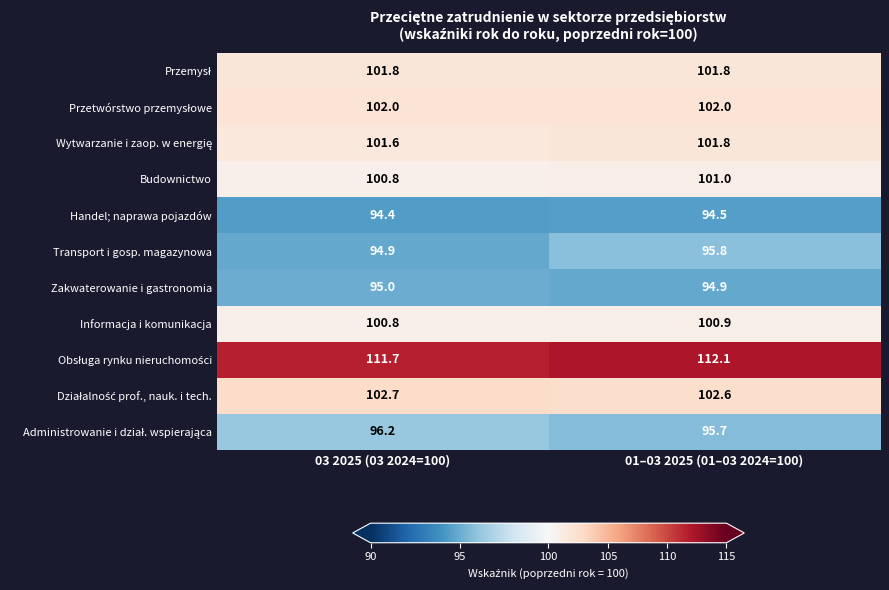

What is the difference between the highest and lowest values at 03 2025 (03 2024=100)?

17.3